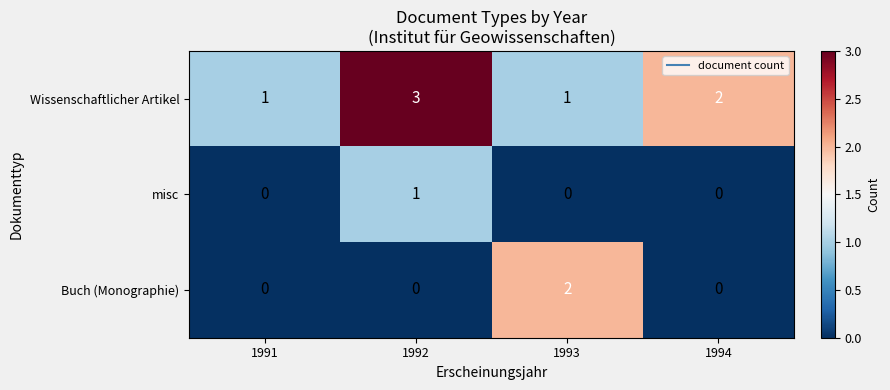

List the series in order of their overall mean, highest first.

Wissenschaftlicher Artikel, Buch (Monographie), misc